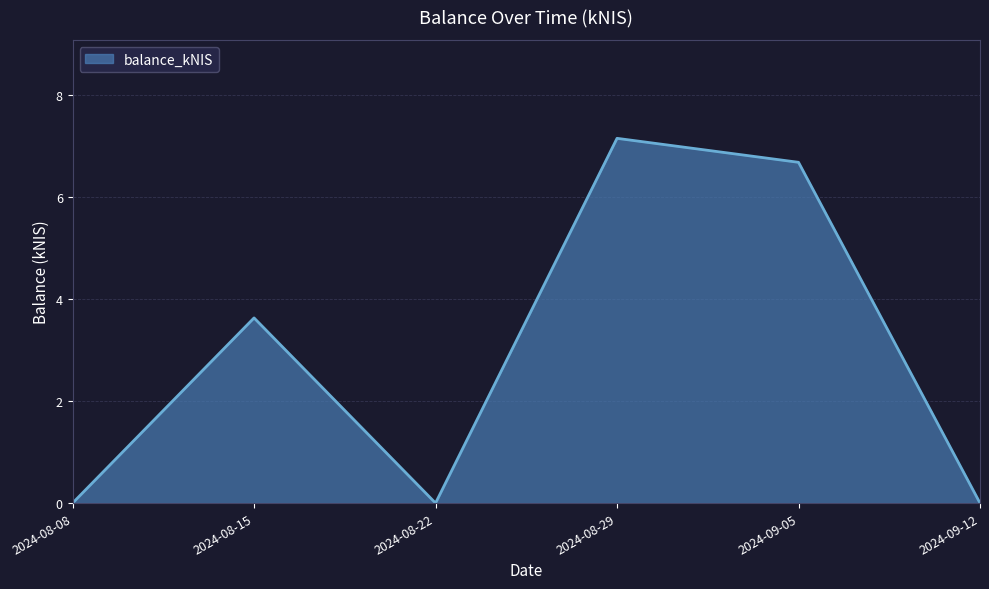

What is the average value?

2.9